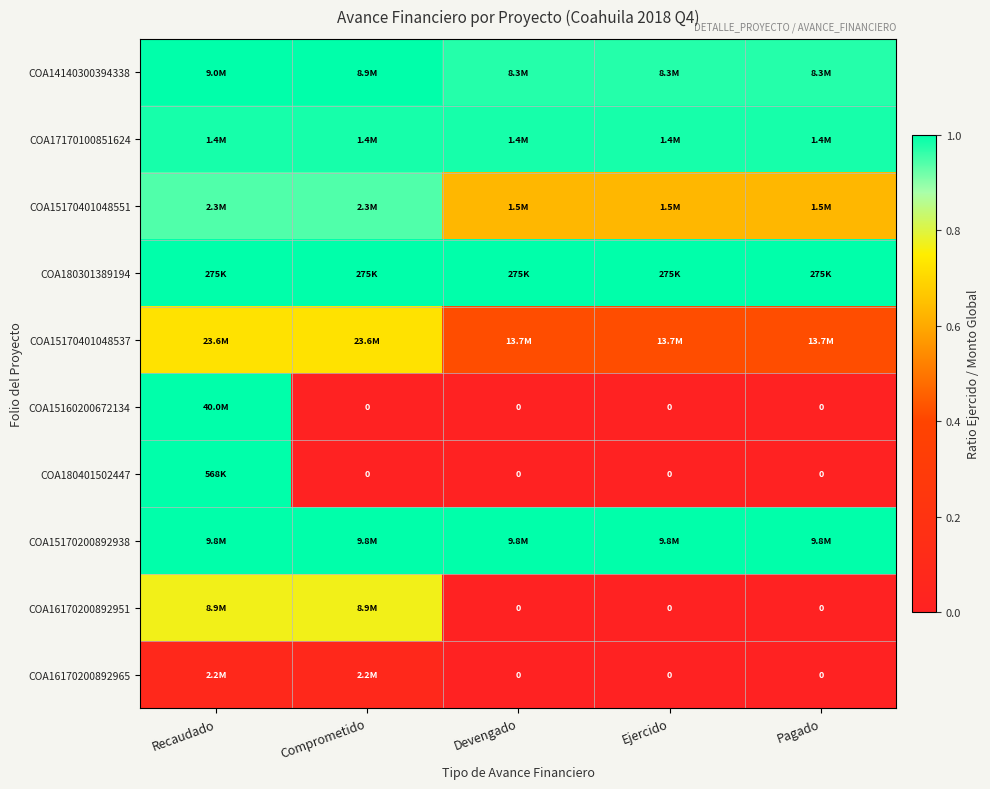

True or false: COA15170401048551 has a value of 0.6 at Devengado.

True